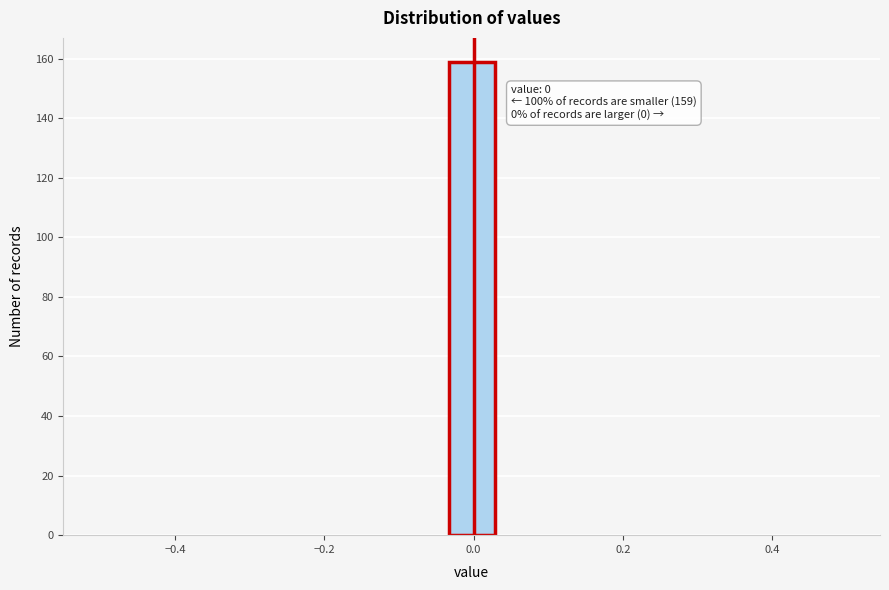

Around what value on the x-axis is the tallest bar? Give the approximate position of its centre, as read against the axis.

0.00